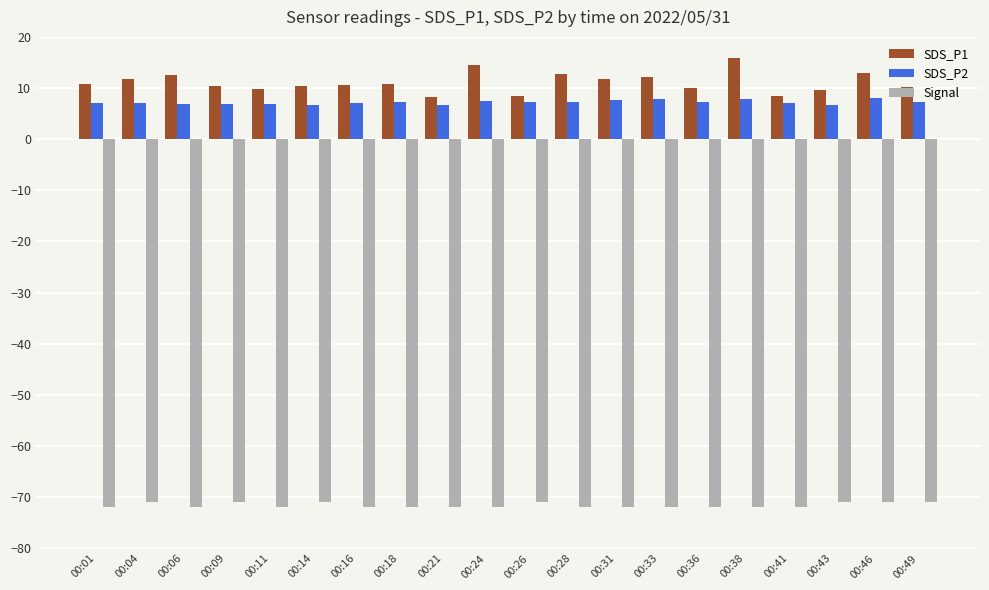

The value of SDS_P1 at 00:16 is 10.6. True or false?

True